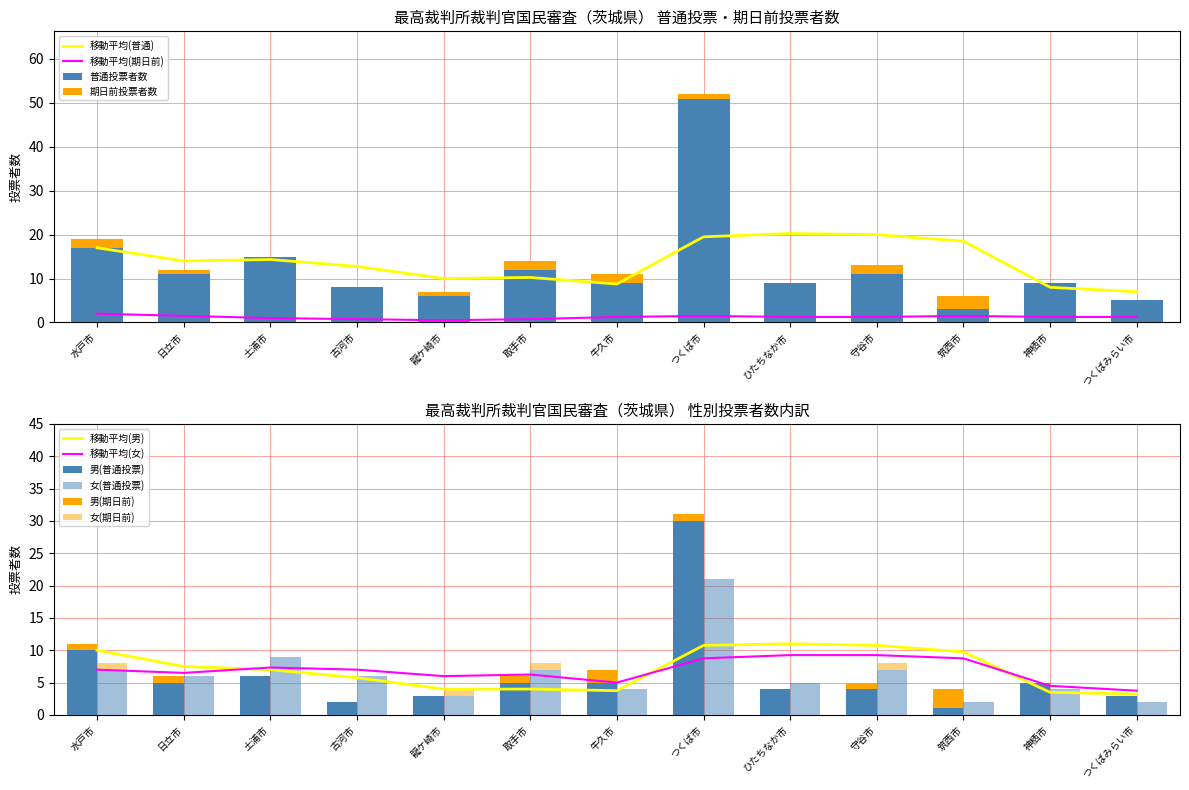

Is it true that 女(普通投票) equals 6 at つくば市?

False